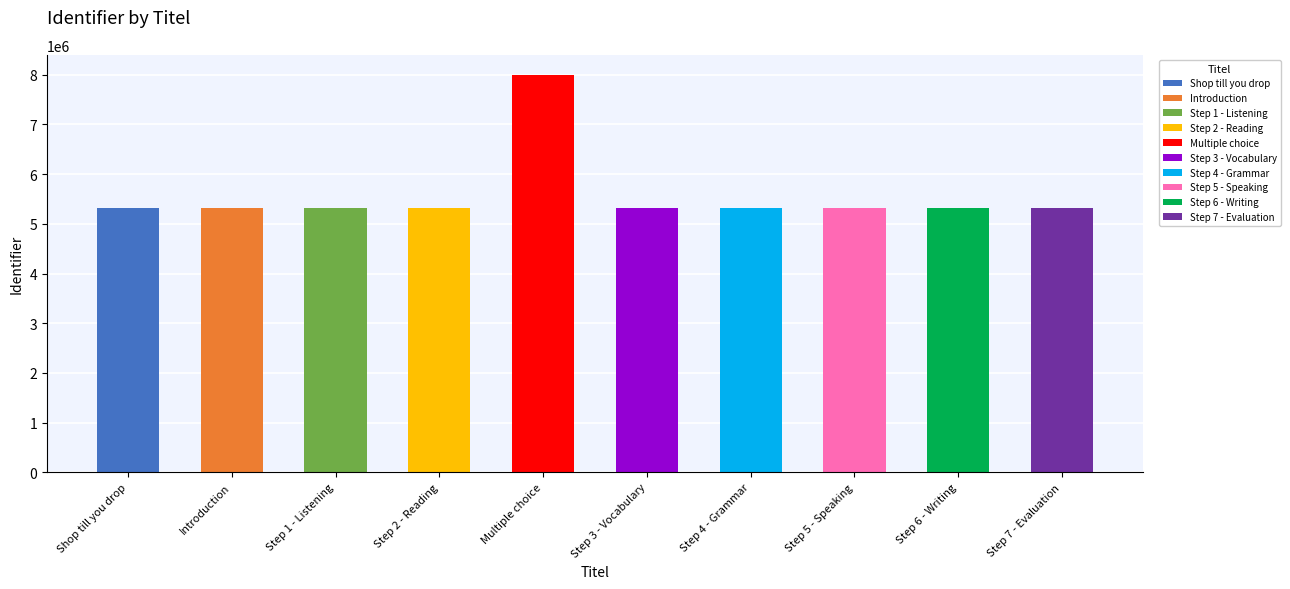

What is the average value?

5586340